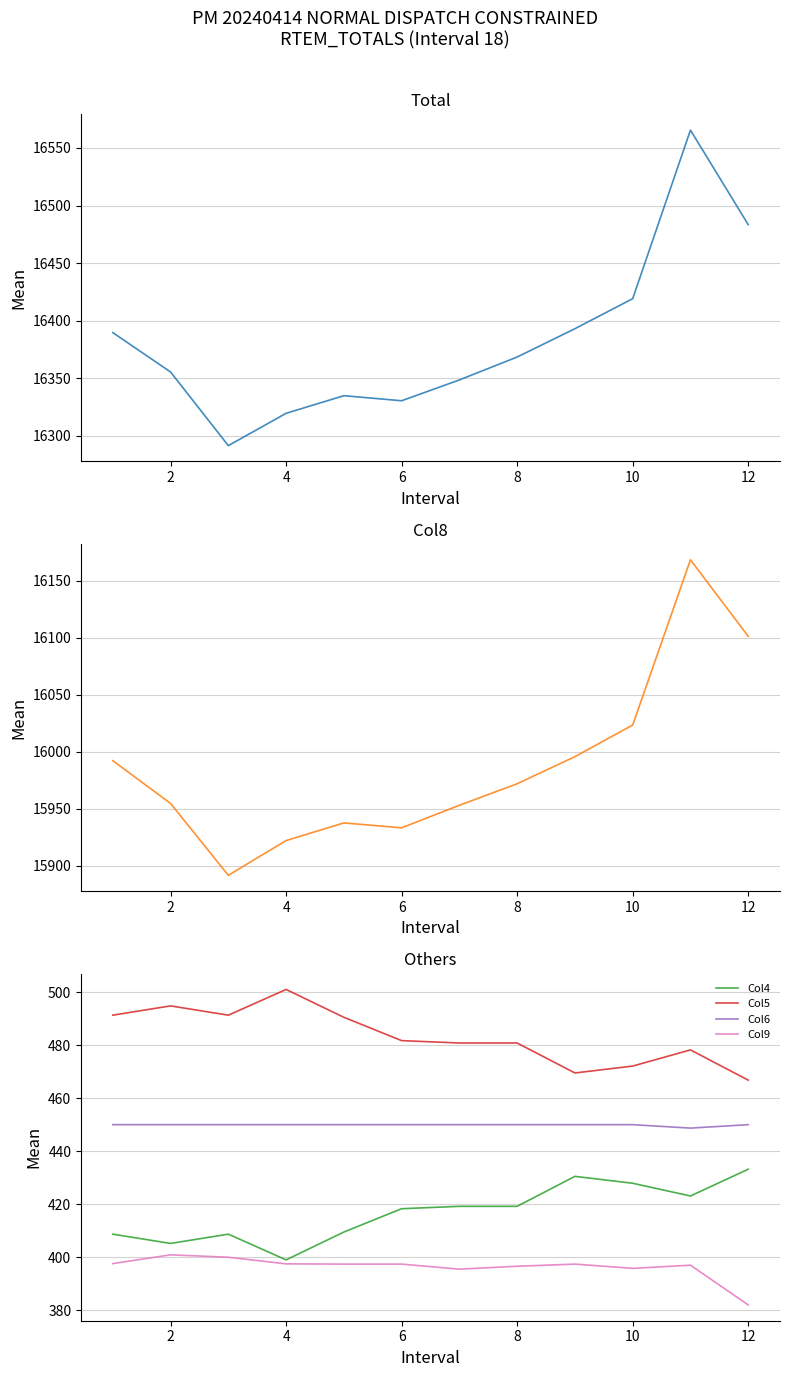

What is the sum of the Col5 values at 6 and 8?

962.5